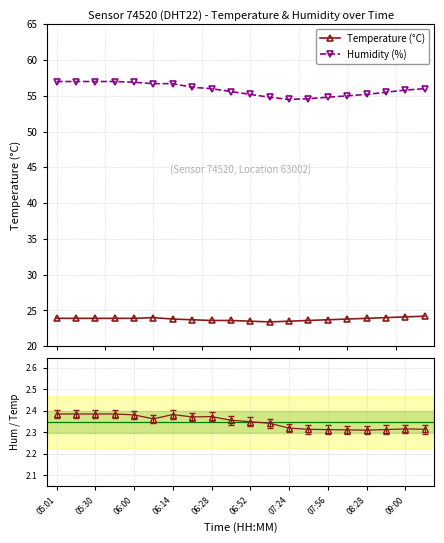

Does the chart display data point markers on the line(s)?

Yes